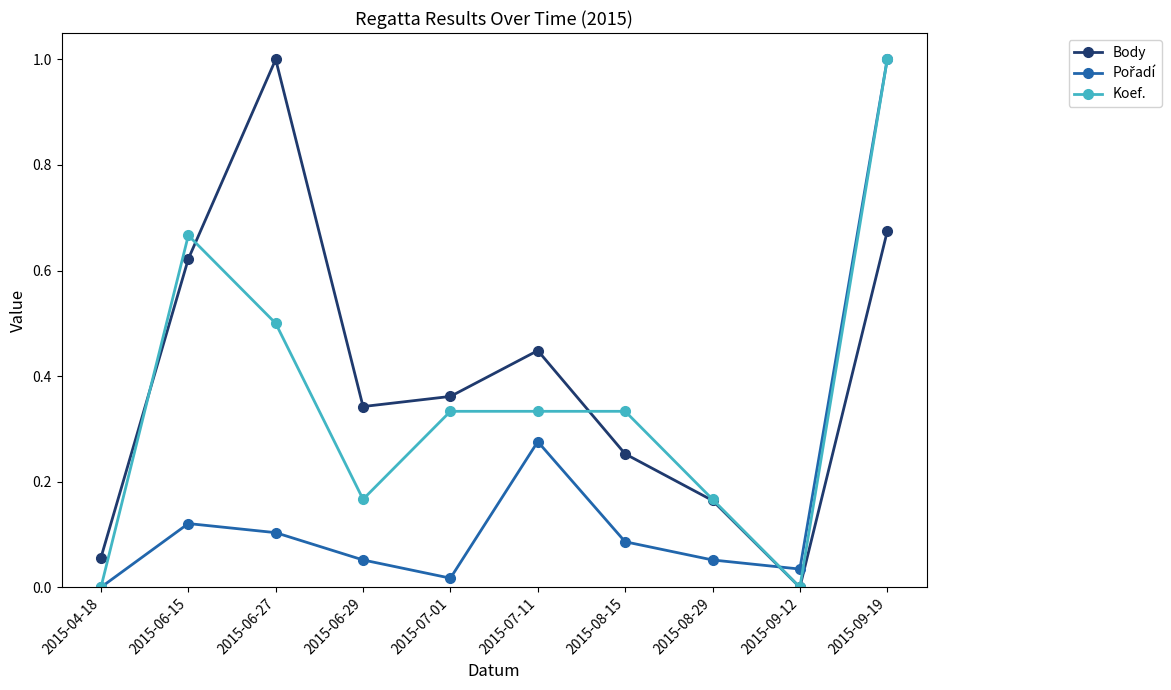

How many interior local peaks does the Body series have?

2